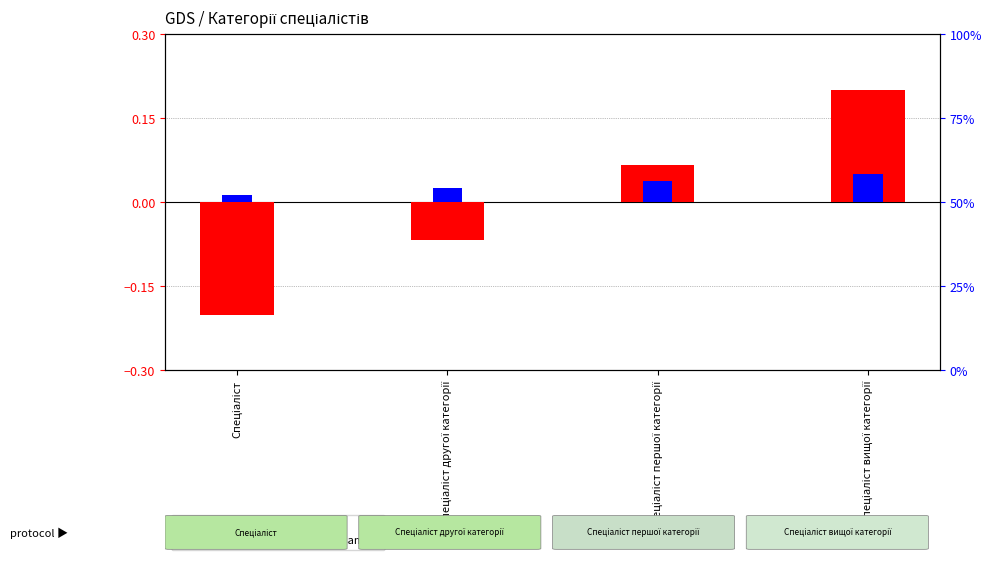

Are the bars horizontal?

No